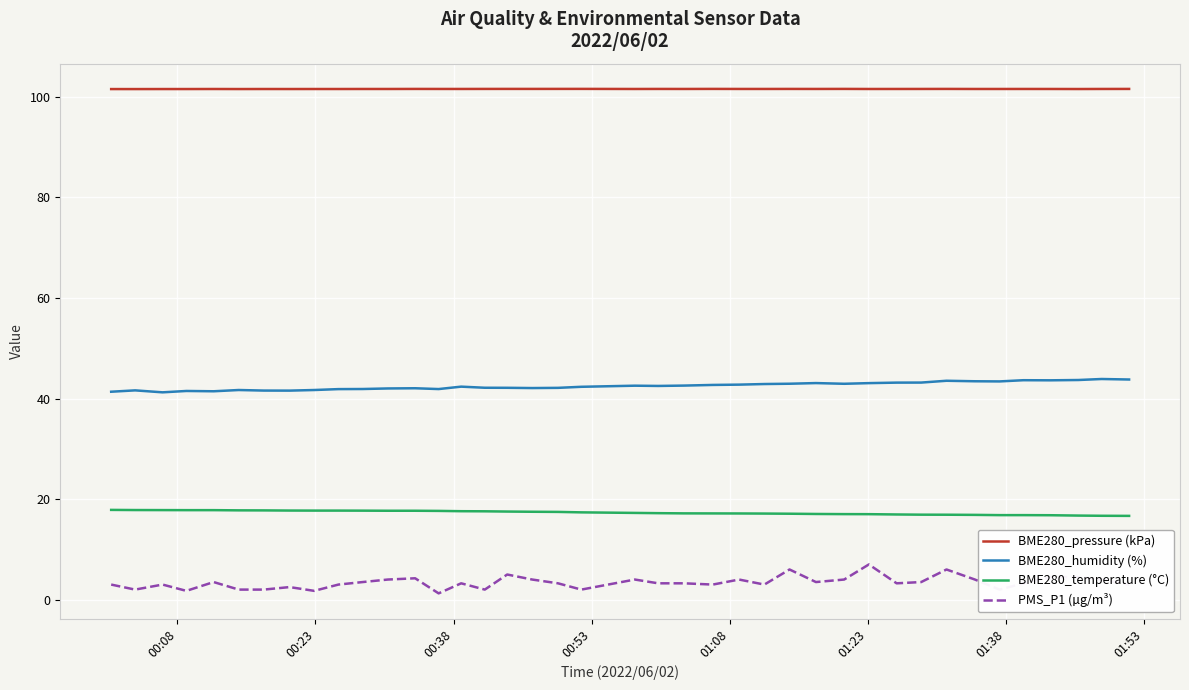

True or false: BME280_temperature (°C) and PMS_P1 (µg/m³) intersect in this chart.

False